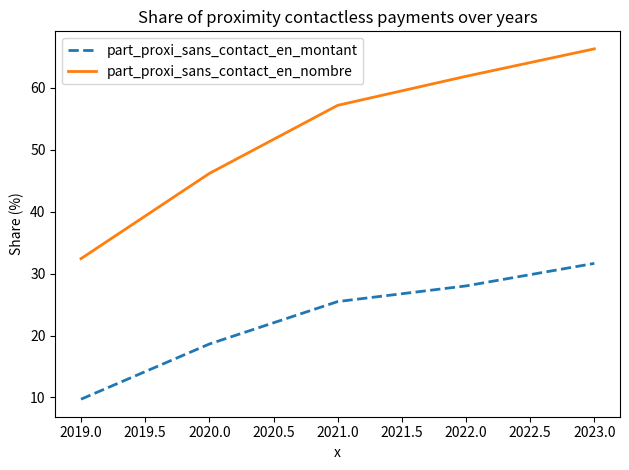

At which category does the chart reach its minimum across all series?

2019.0